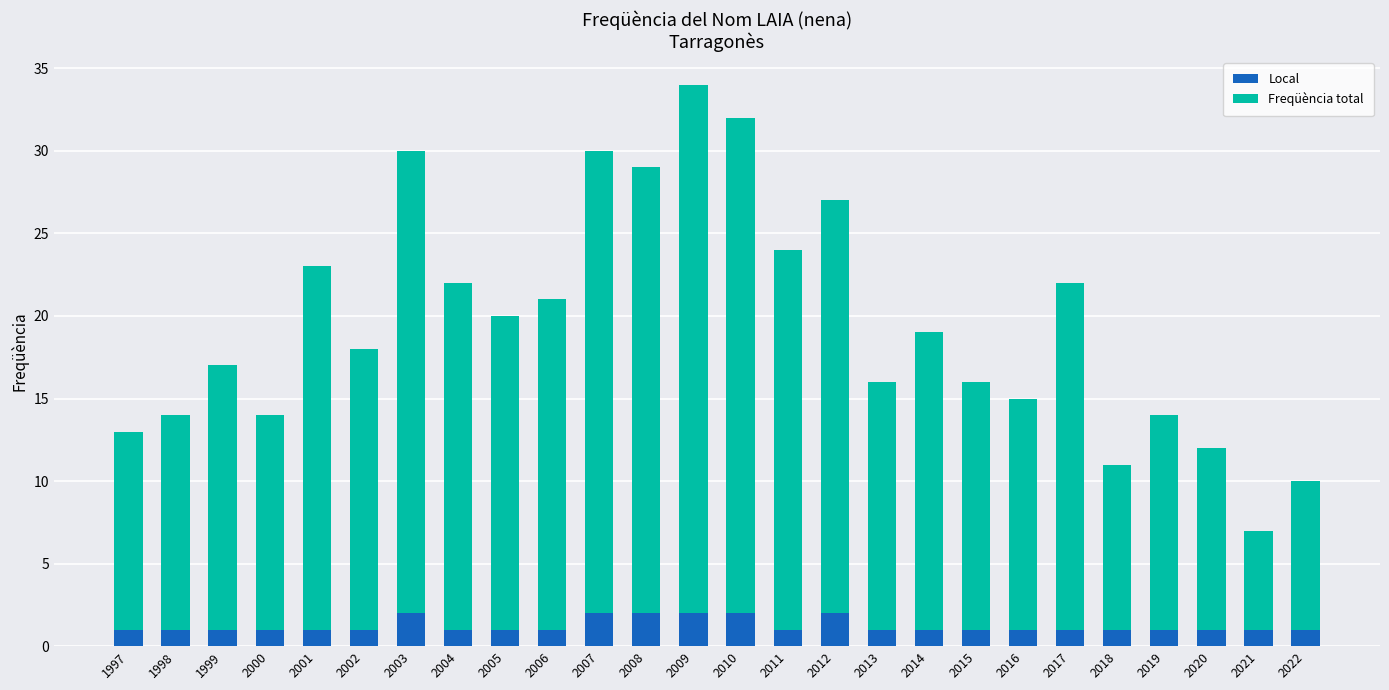

At which category is the sum across all series the highest?

2009